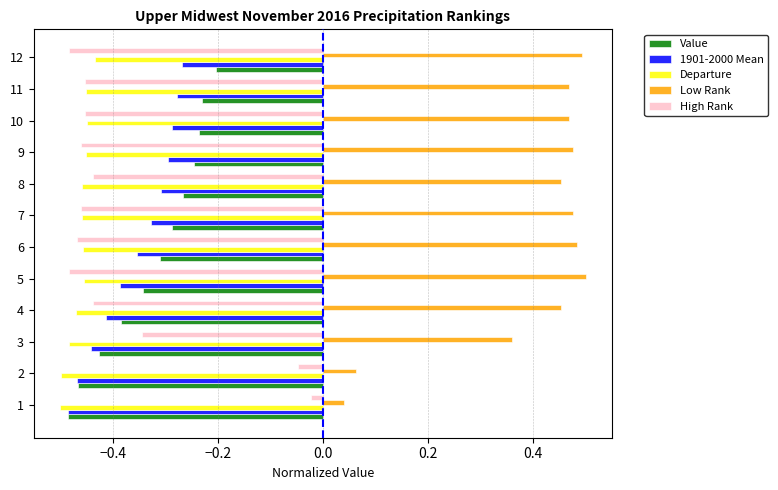

List the series in order of their peak value, lowest first.

Departure, 1901-2000 Mean, Value, High Rank, Low Rank